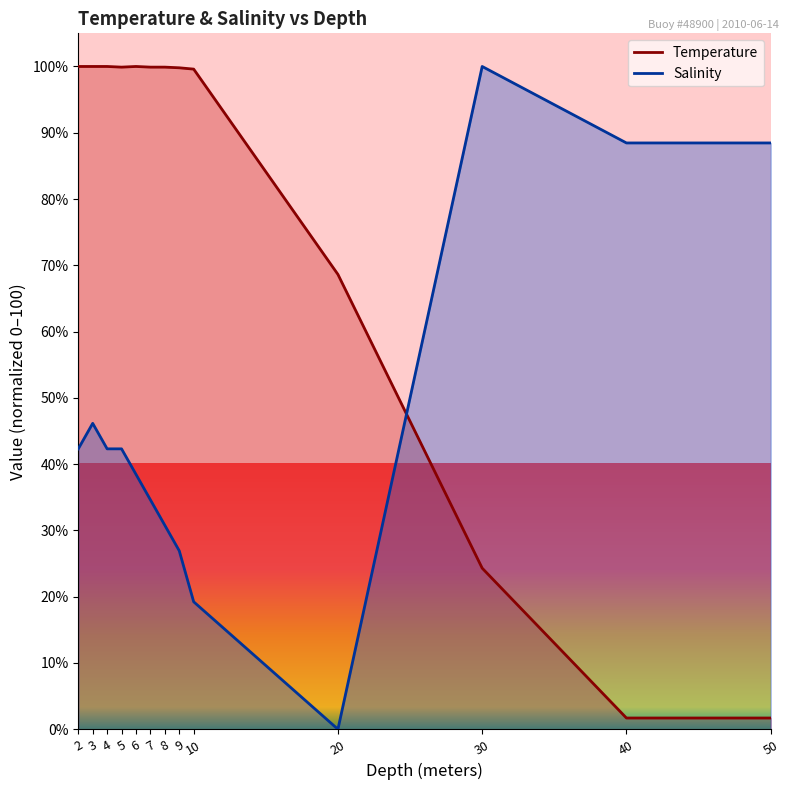

The Temperature series shows 2.5 at 40.0. True or false?

False